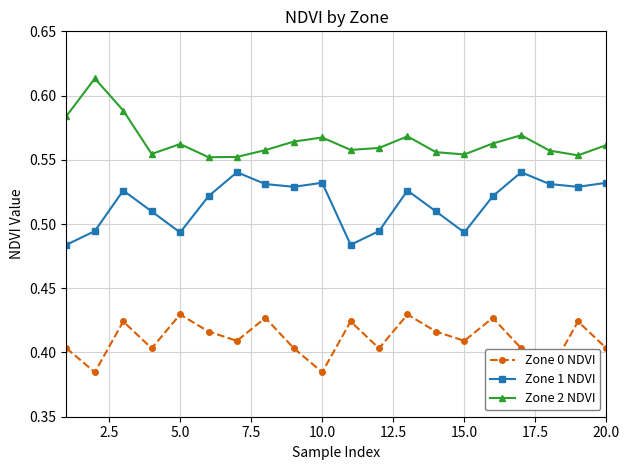

True or false: Zone 1 NDVI and Zone 2 NDVI intersect in this chart.

False